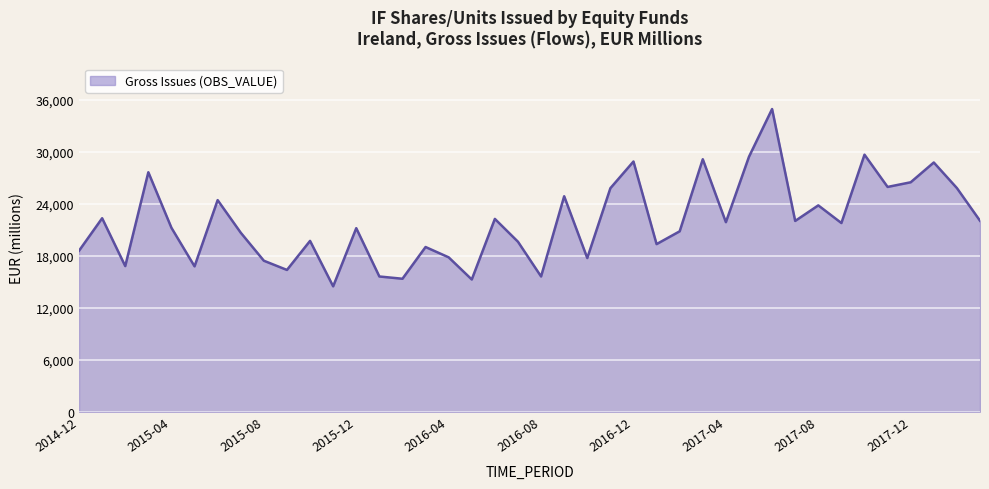

What is the difference between the maximum and minimum values?

20449